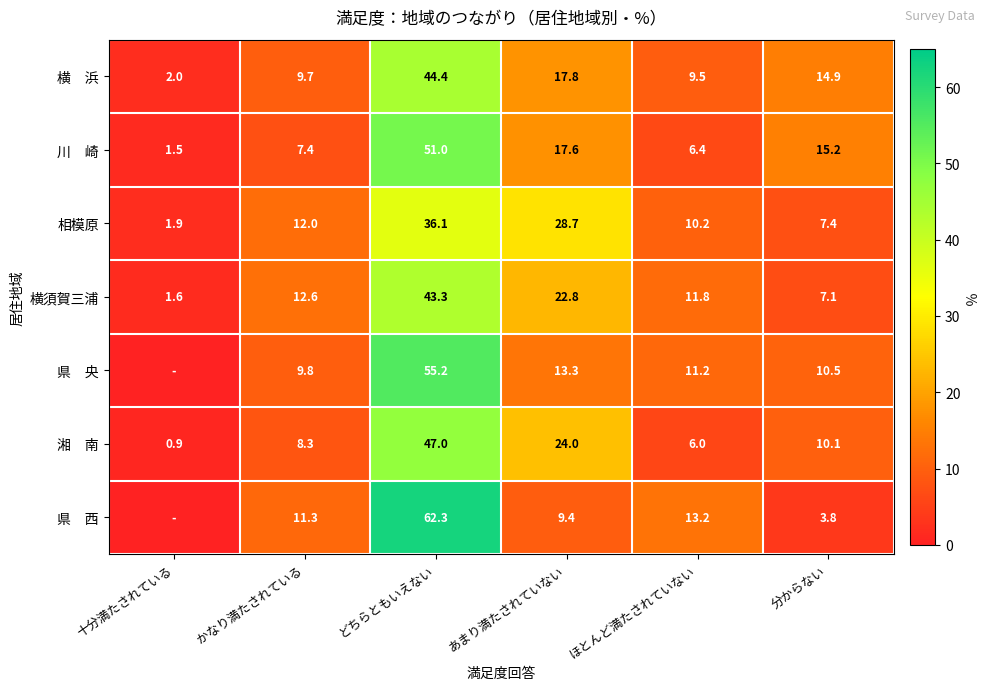

What value does the 横須賀三浦 series have at 十分満たされている?

1.6